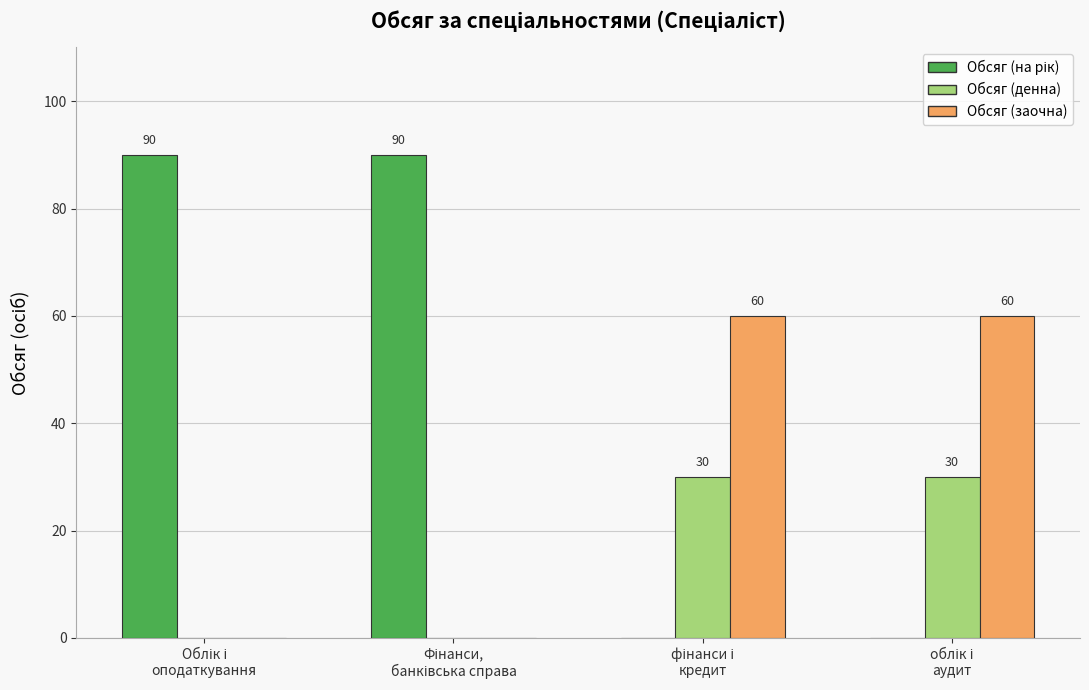

How many Обсяг (заочна) values are between 0 and 60?

4